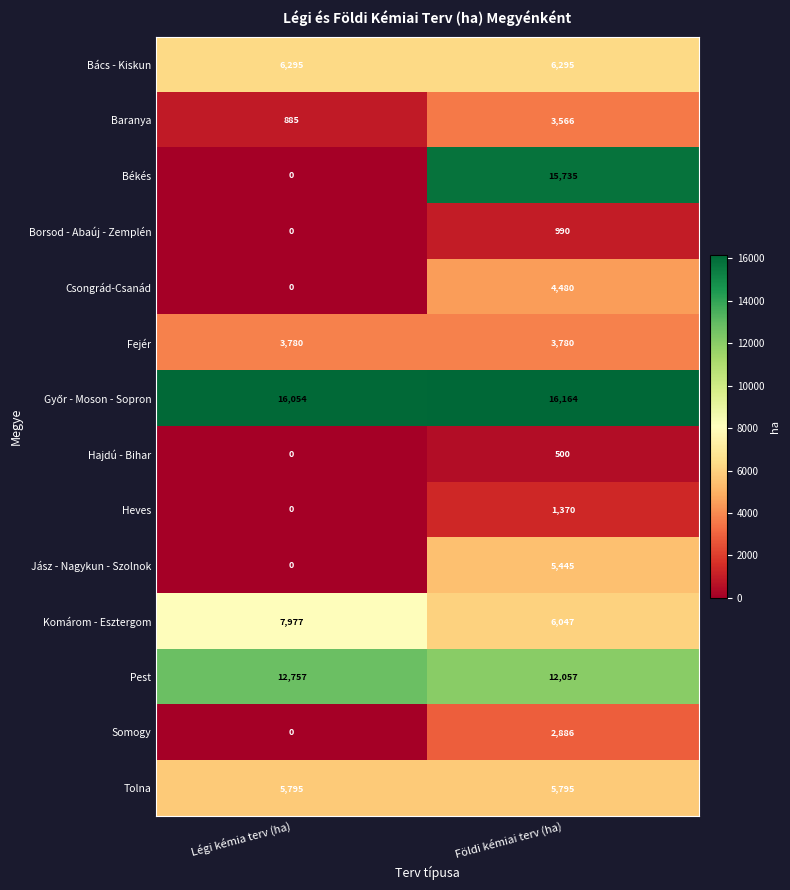

Which label corresponds to the smallest value in the chart?

Légi kémia terv (ha)